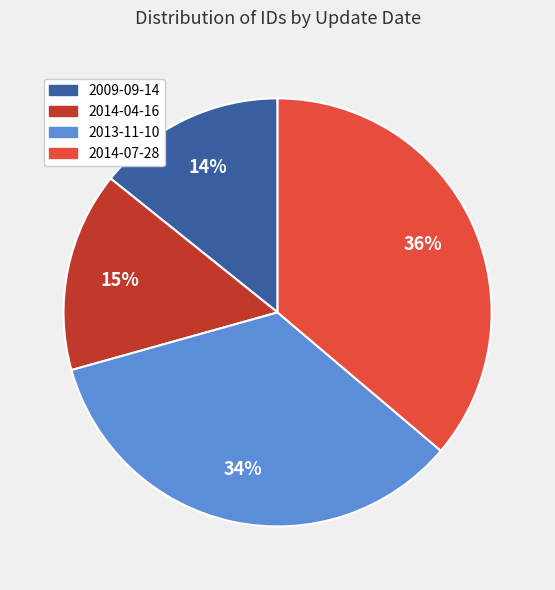

How many slices are in this pie chart?

4